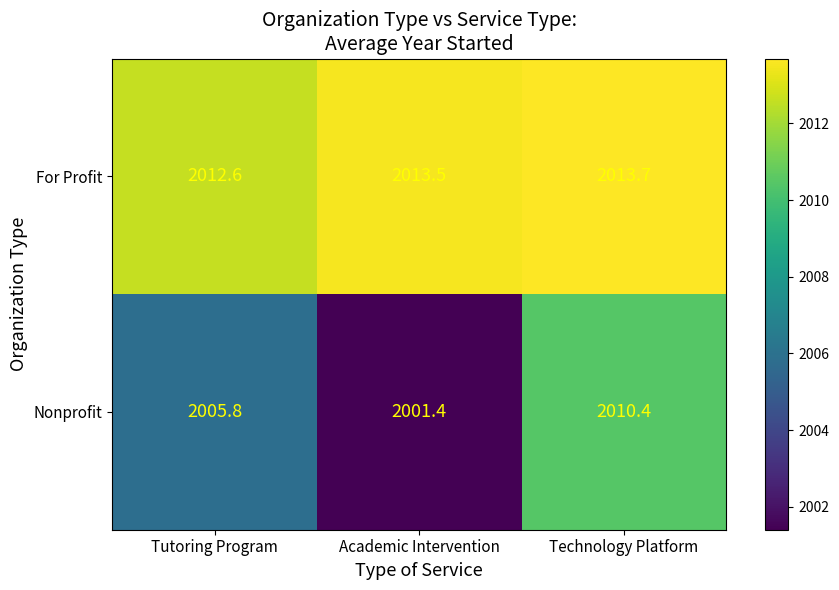

What is the approximate value of Nonprofit at Technology Platform?

2010.4